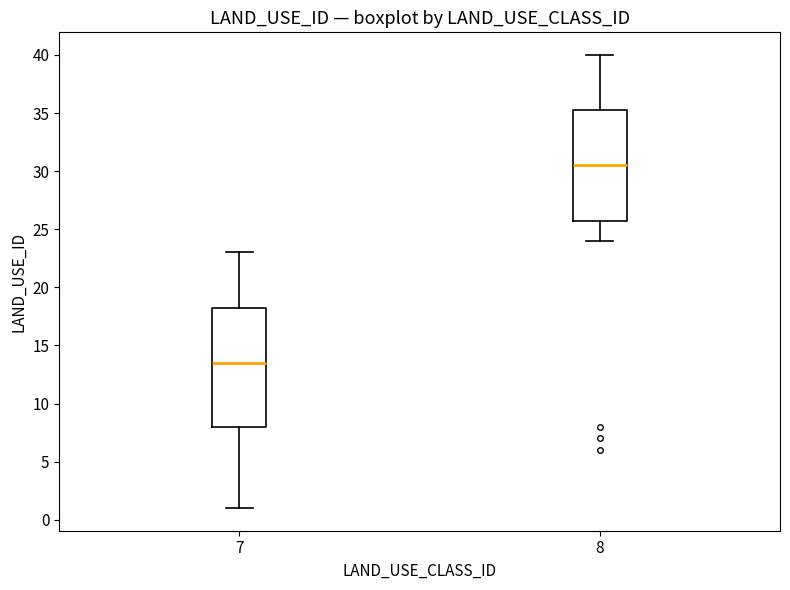

Where does the lower whisker of the box at x = 8 end on the y-axis? The values are not printed on the chart, so give them approximately, as read against the axis.

24.0